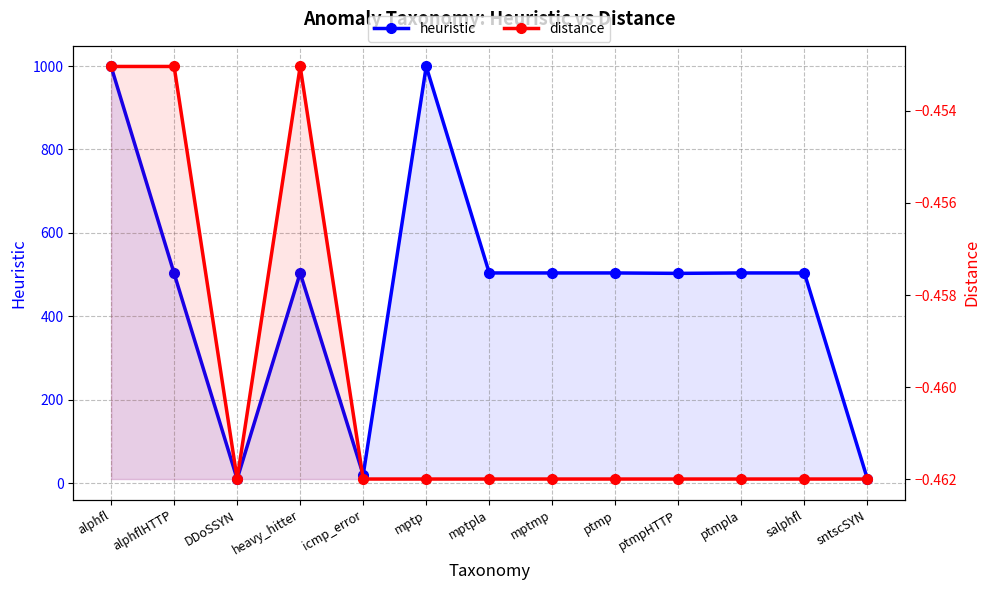

Read the distance value at heavy_hitter.

-0.5